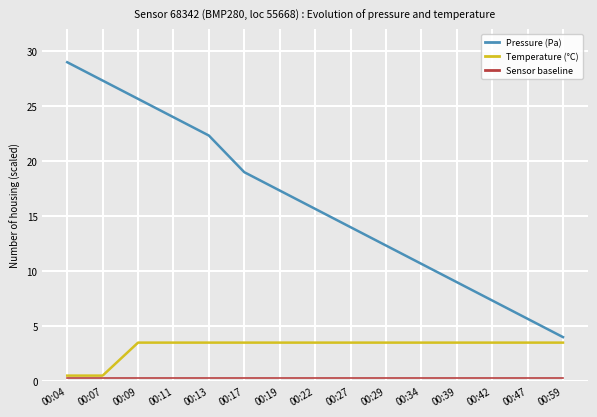

What is the maximum value shown in the chart?

29.0